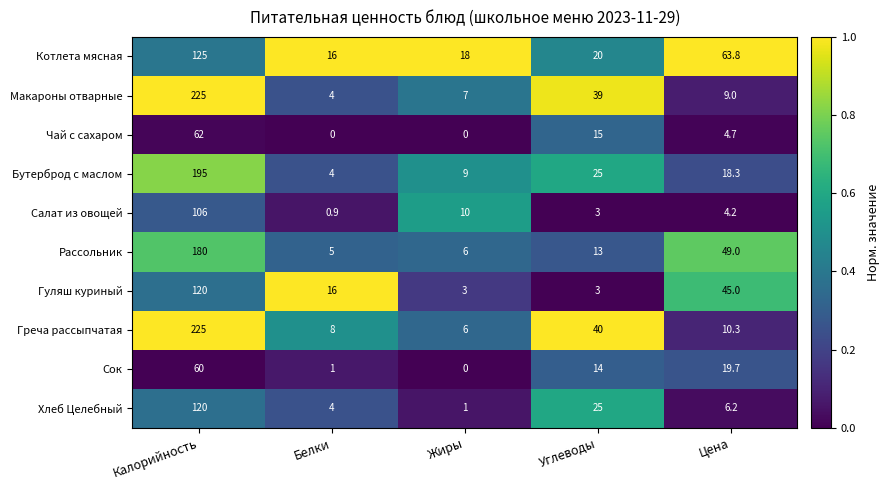

Where is Бутерброд с маслом nearest to the value 99?

Углеводы